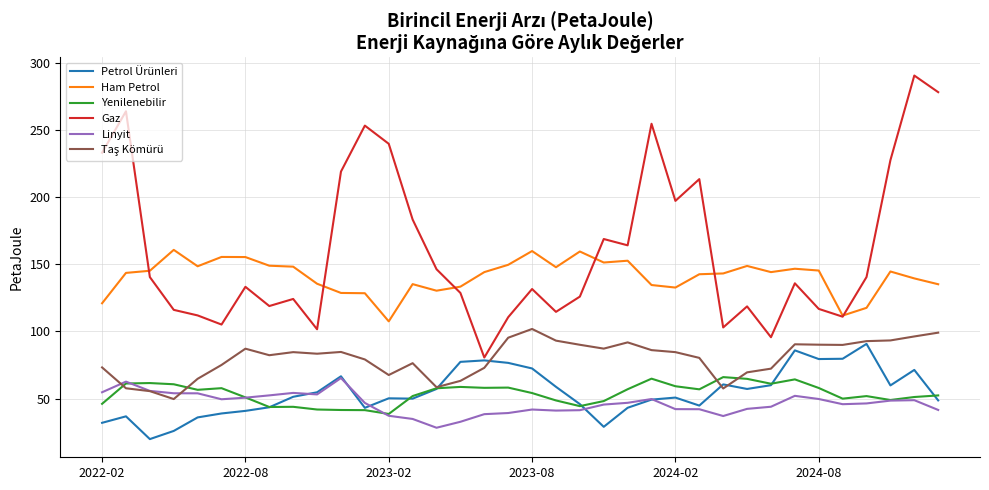

True or false: Gaz and Yenilenebilir cross at least once.

False